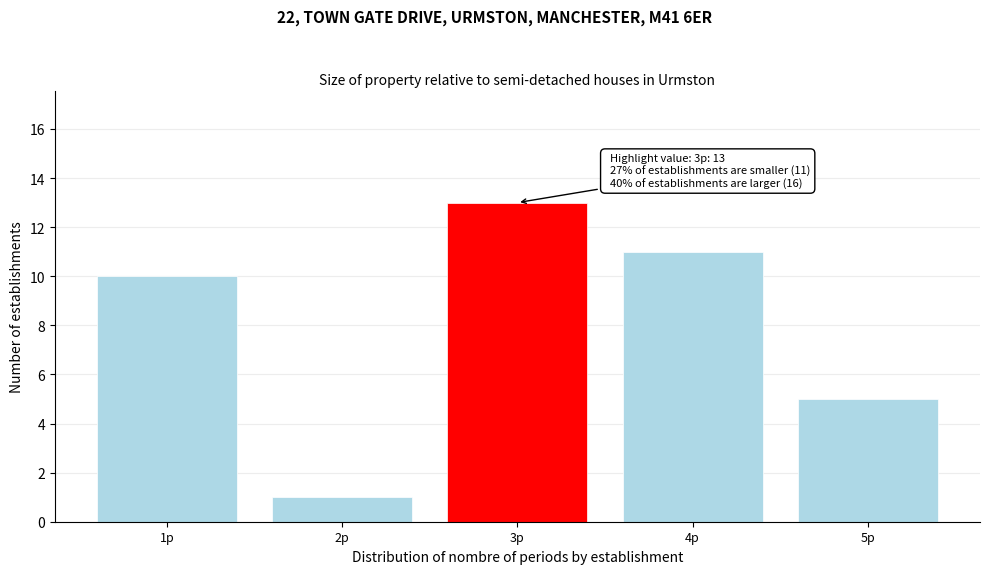

Over which range of the x-axis is the bar tallest?

2.5 to 3.5